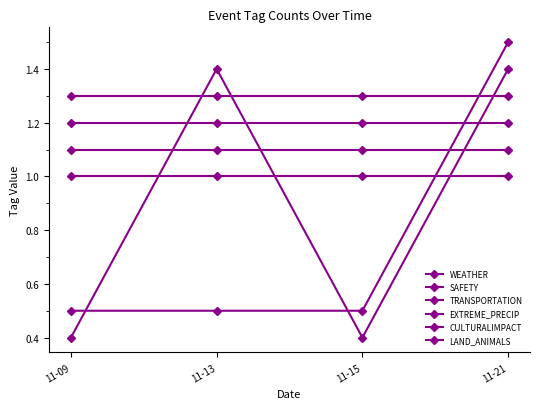

True or false: LAND_ANIMALS and SAFETY cross at least once.

True